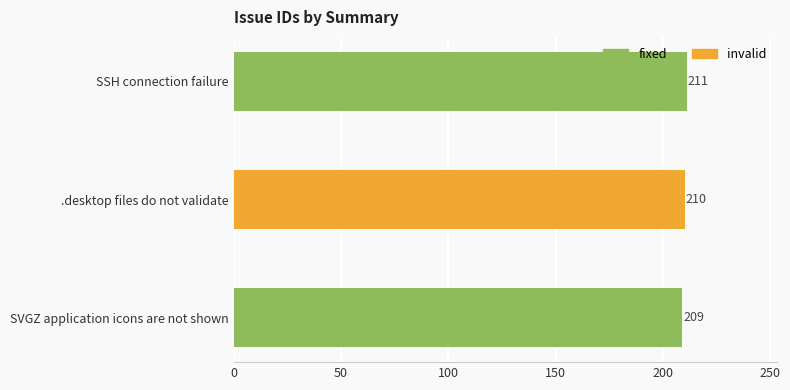

True or false: the data shows 124 at SSH connection failure.

False